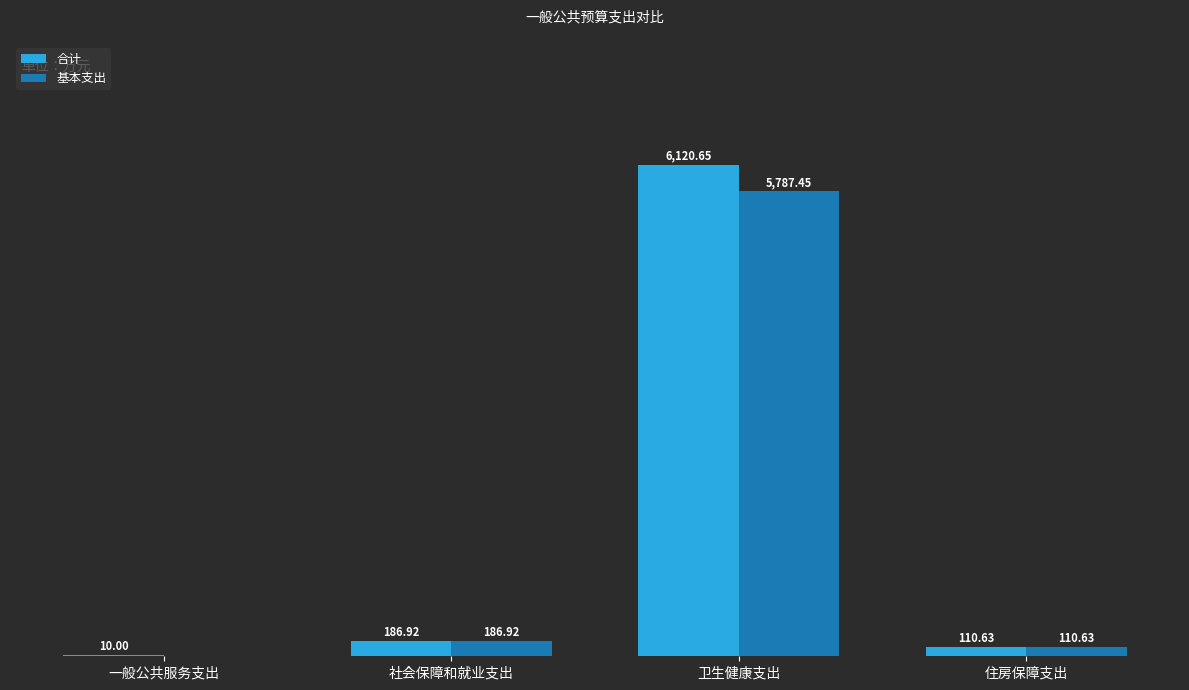

Which category has the highest value in the 合计 series?

卫生健康支出